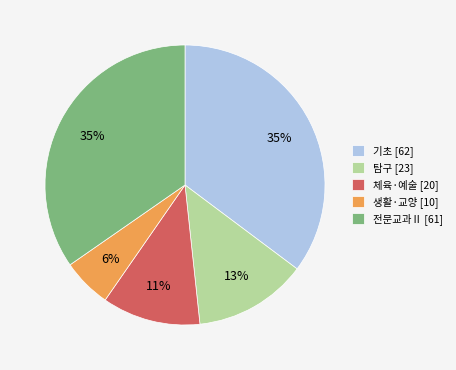

How many segments does this pie chart have?

5